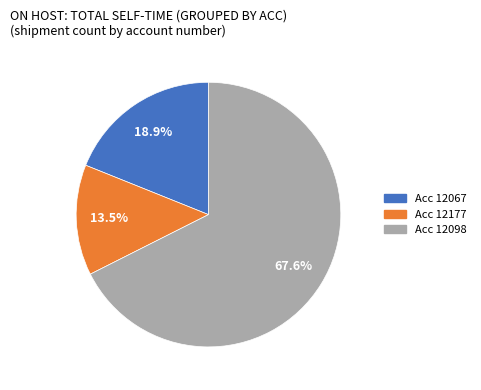

Does any single category account for the majority?

Yes